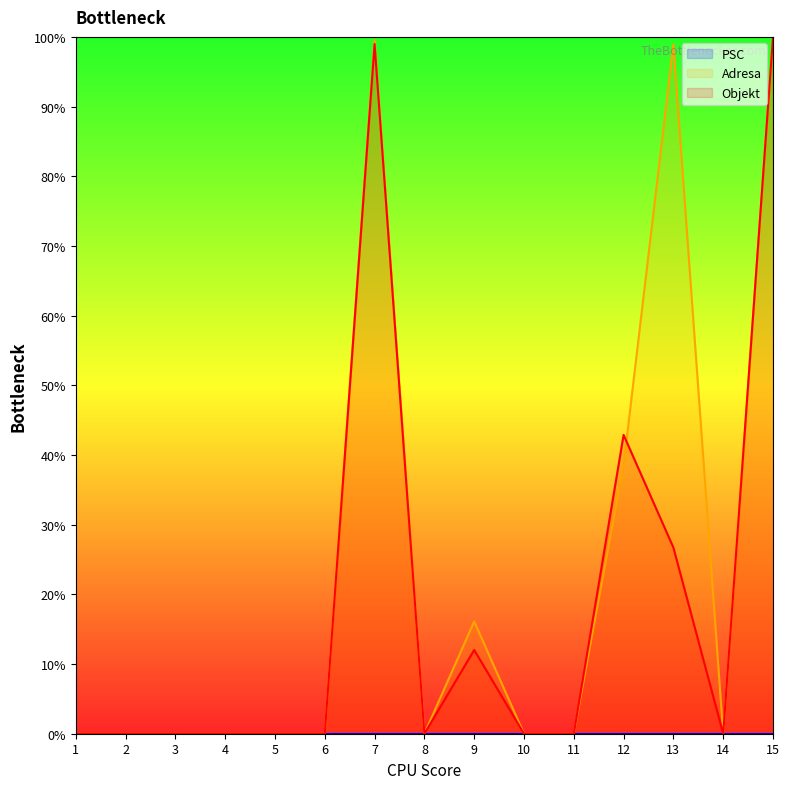

Rank the categories by Adresa value from lowest to highest.

2, 3, 11, 6, 14, 8, 4, 5, 10, 1, 9, 12, 13, 7, 15